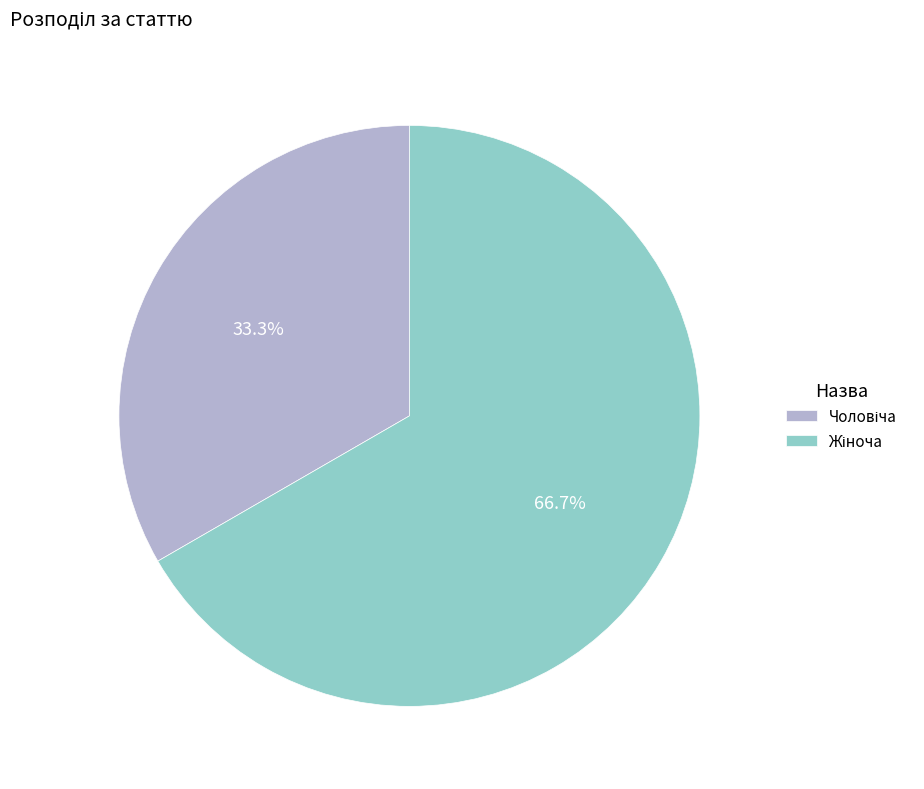

Does any single category account for the majority?

Yes